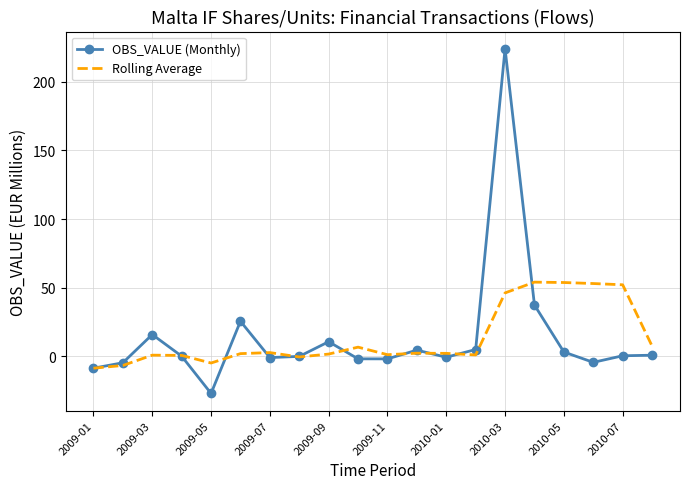

What is the lowest value of the OBS_VALUE (Monthly) series?

-27.1